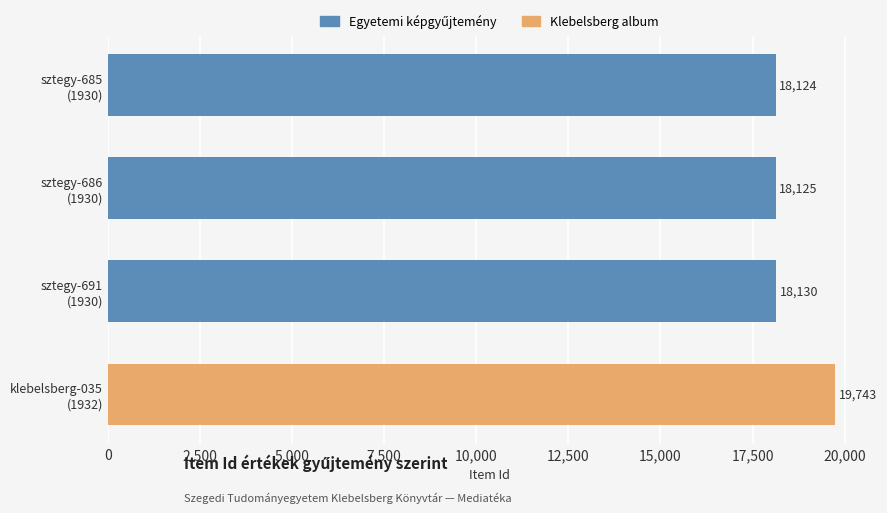

What is the sum of all values?

74122